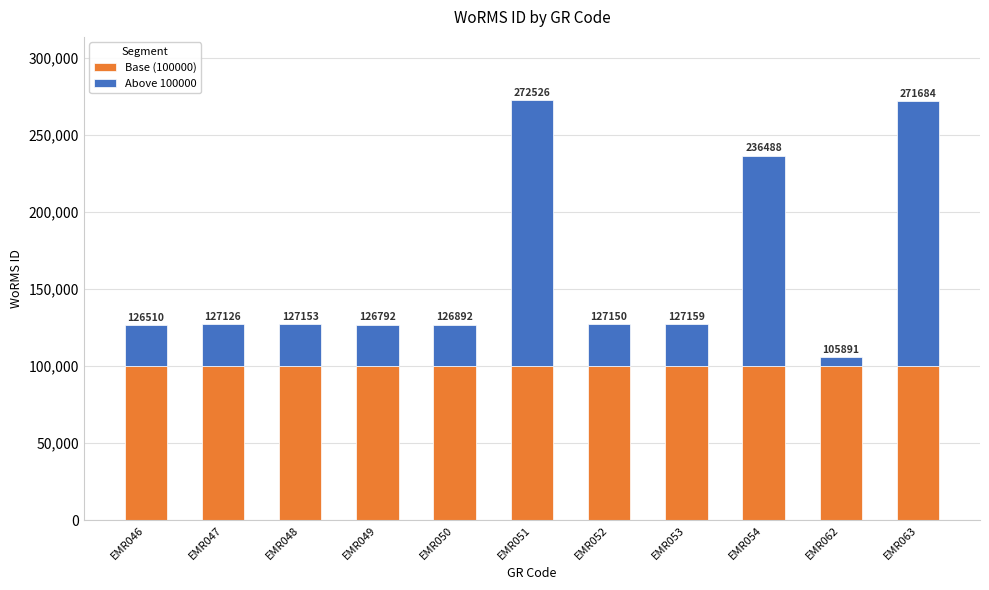

Does the chart contain any negative values?

No